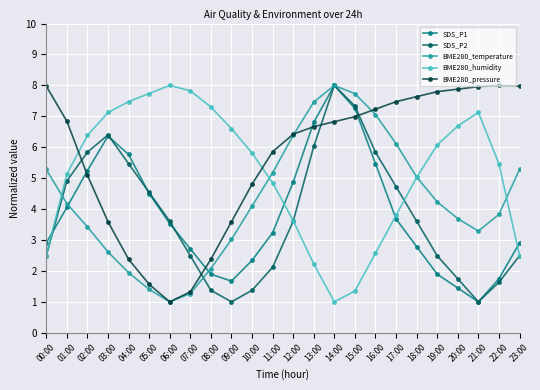

What is the spread (max minus min) of values at 07:00?

6.6